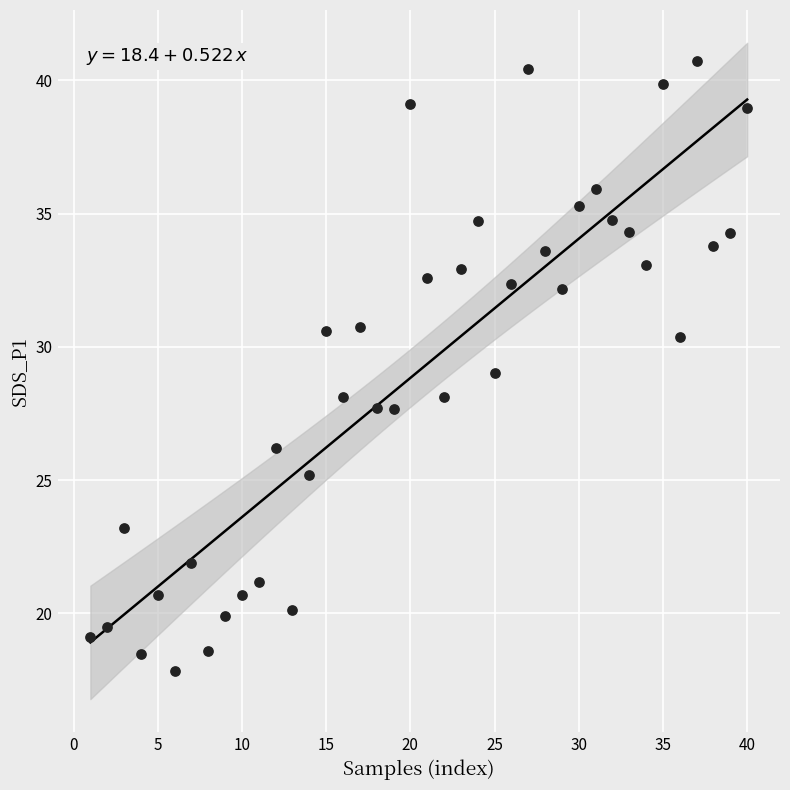

What is the range of X values (max minus min)?

39.0